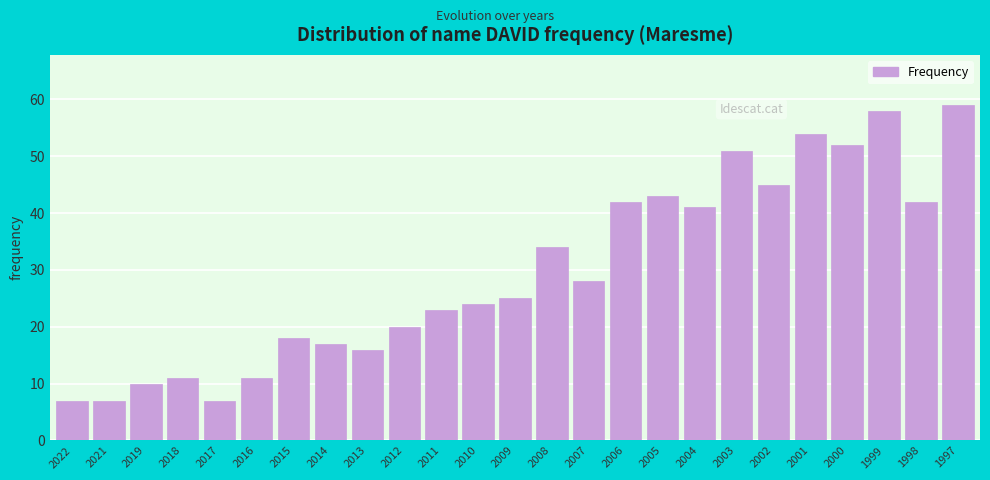

Reading left to right, what are all the values shown in this chart?

2022=7	2021=7	2019=10	2018=11	2017=7	2016=11	2015=18	2014=17	2013=16	2012=20	2011=23	2010=24	2009=25	2008=34	2007=28	2006=42	2005=43	2004=41	2003=51	2002=45	2001=54	2000=52	1999=58	1998=42	1997=59